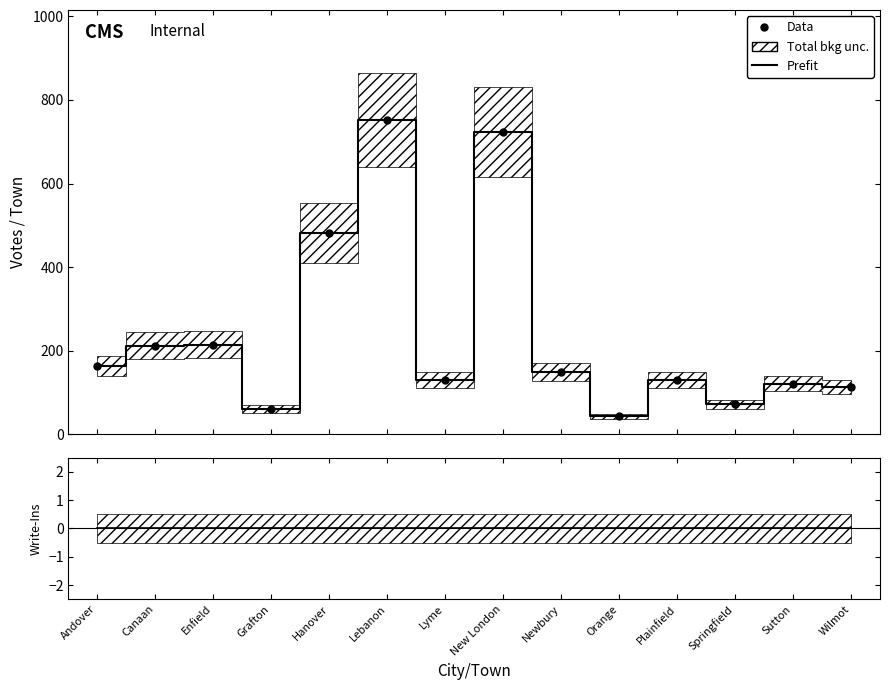

Rank the categories by Prefit value from highest to lowest.

Lebanon, New London, Hanover, Enfield, Canaan, Andover, Newbury, Lyme, Plainfield, Sutton, Wilmot, Springfield, Grafton, Orange